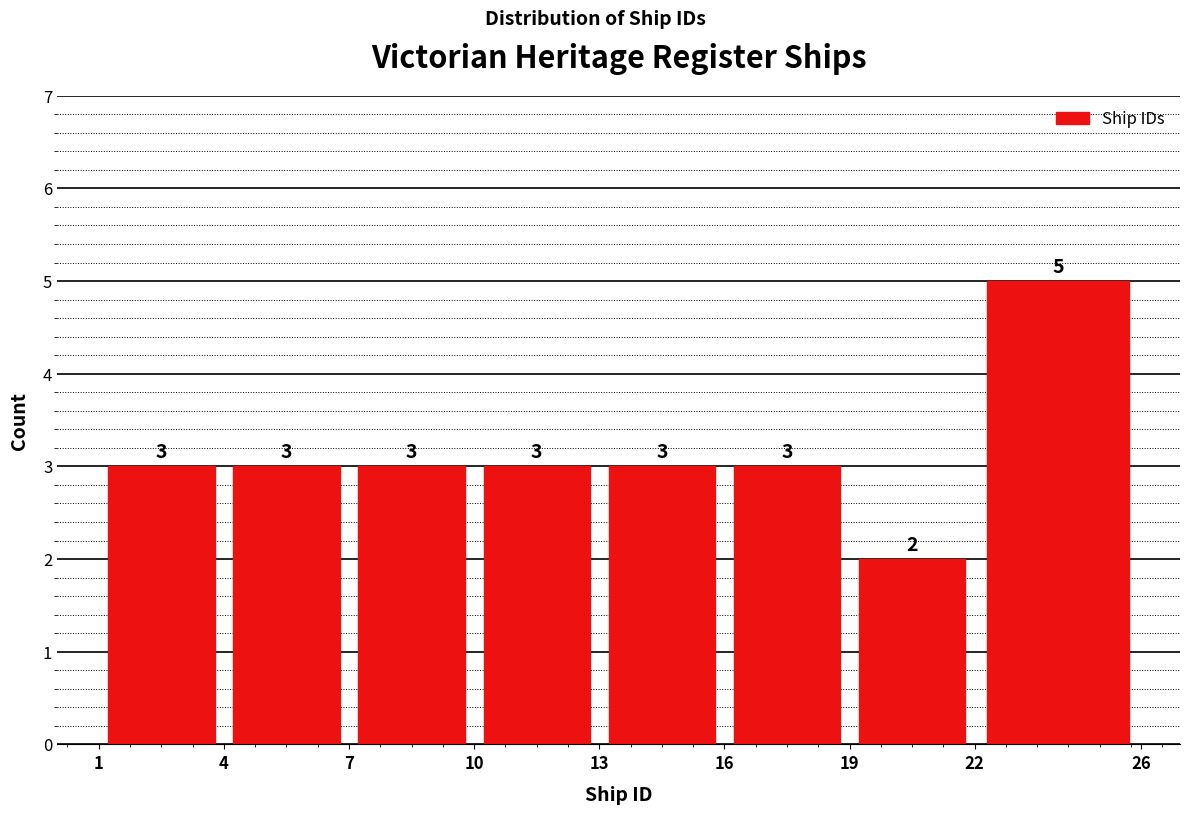

Reading left to right, list every bar in this chart as the range it spans on the x-axis followed by its height.

1 to 4: 3
4 to 7: 3
7 to 10: 3
10 to 13: 3
13 to 16: 3
16 to 19: 3
19 to 22: 2
22 to 26: 5